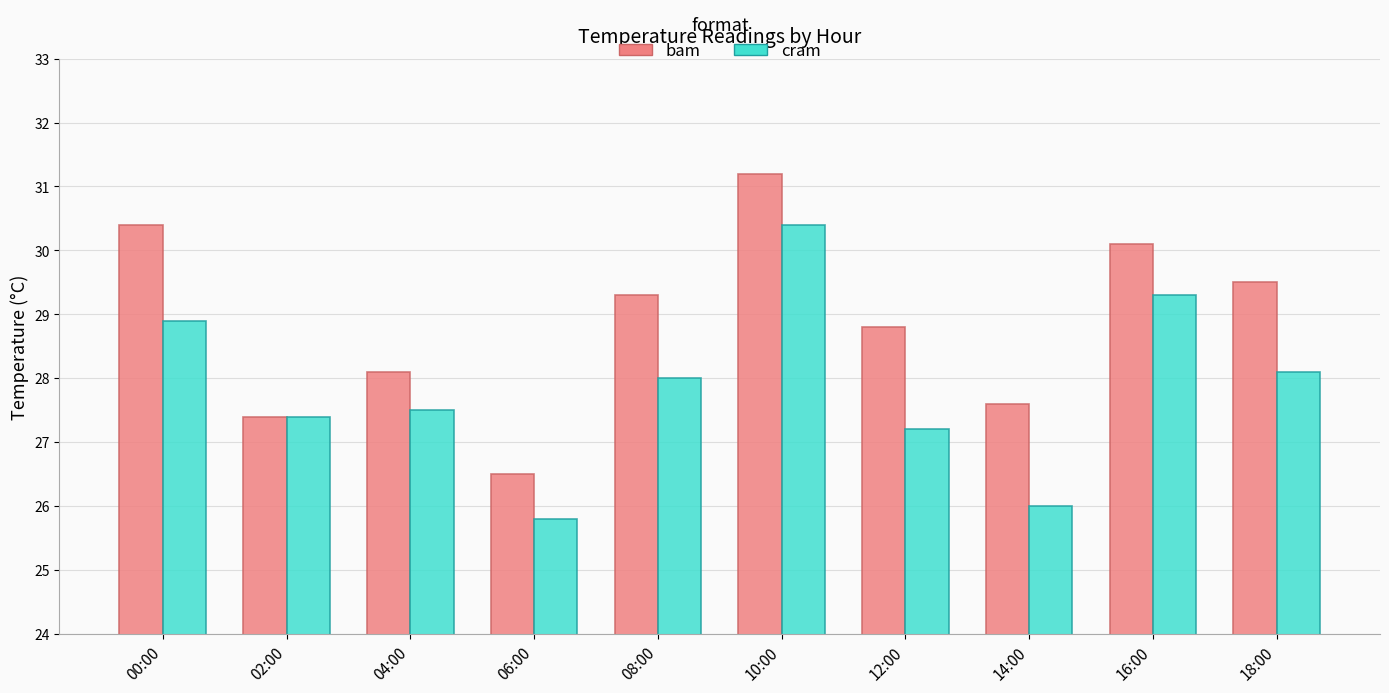

Are the bars grouped side by side (vs. stacked)?

Yes